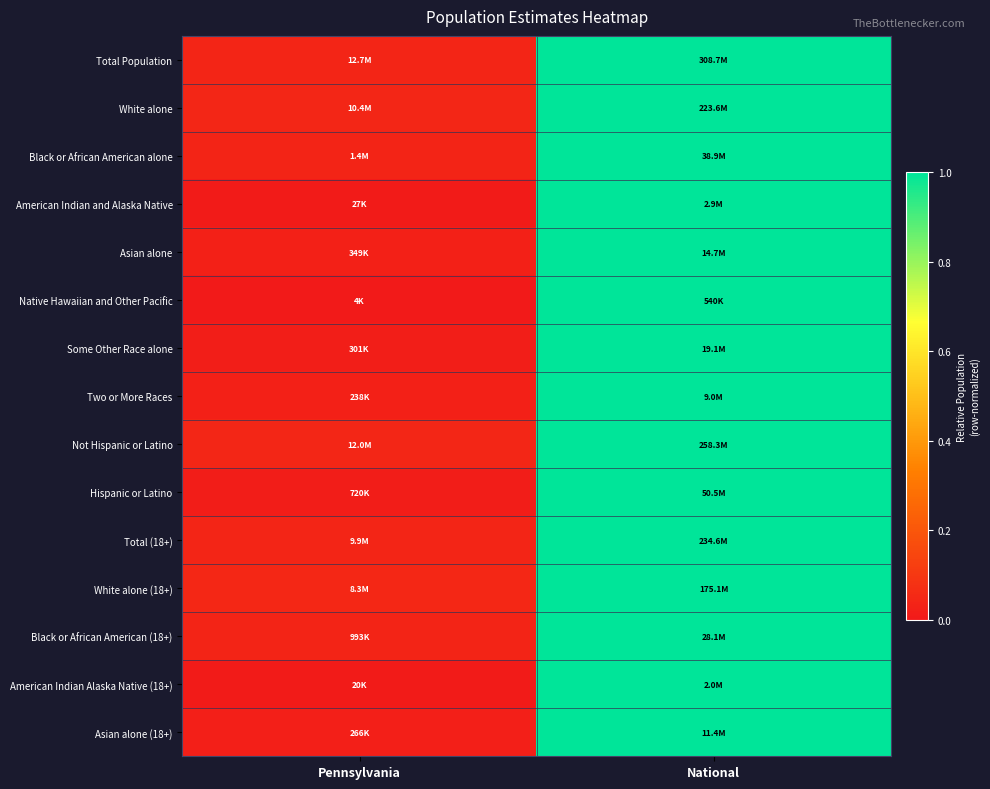

Reading left to right, list all the values displayed in this chart.

Total Population: Pennsylvania=0.0	National=1.0
White alone: Pennsylvania=0.0	National=1.0
Black or African American alone: Pennsylvania=0.0	National=1.0
American Indian and Alaska Native: Pennsylvania=0.0	National=1.0
Asian alone: Pennsylvania=0.0	National=1.0
Native Hawaiian and Other Pacific: Pennsylvania=0.0	National=1.0
Some Other Race alone: Pennsylvania=0.0	National=1.0
Two or More Races: Pennsylvania=0.0	National=1.0
Not Hispanic or Latino: Pennsylvania=0.0	National=1.0
Hispanic or Latino: Pennsylvania=0.0	National=1.0
Total (18+): Pennsylvania=0.0	National=1.0
White alone (18+): Pennsylvania=0.0	National=1.0
Black or African American (18+): Pennsylvania=0.0	National=1.0
American Indian Alaska Native (18+): Pennsylvania=0.0	National=1.0
Asian alone (18+): Pennsylvania=0.0	National=1.0